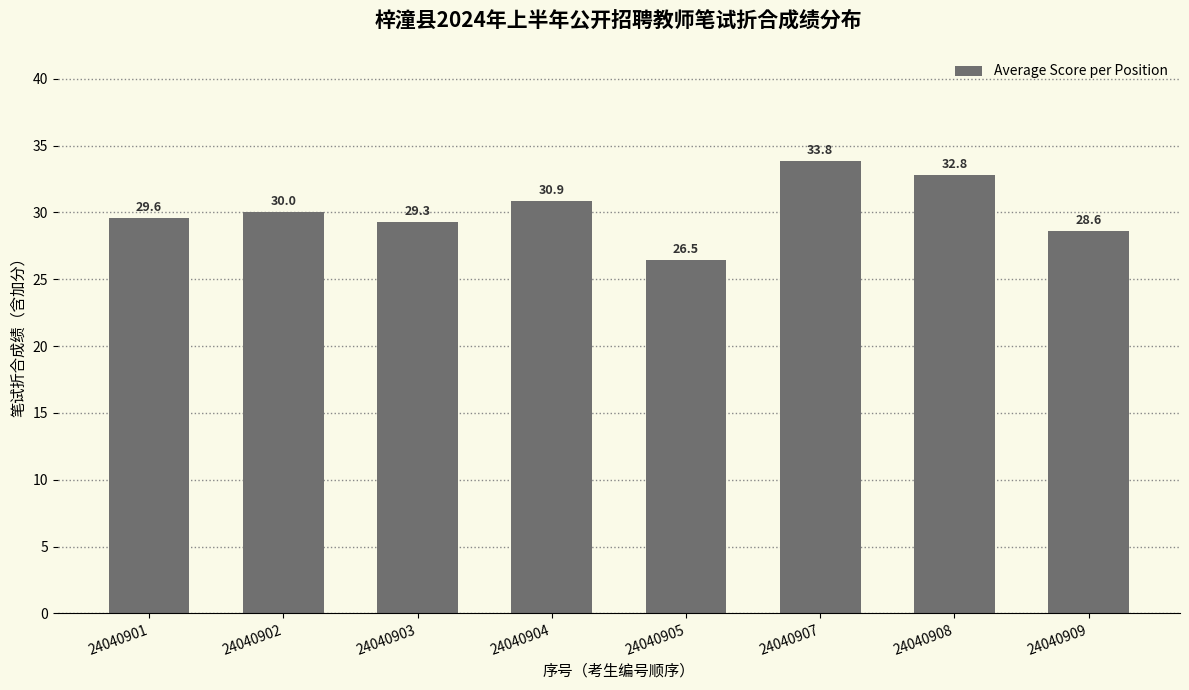

Count the number of data series in this chart.

1